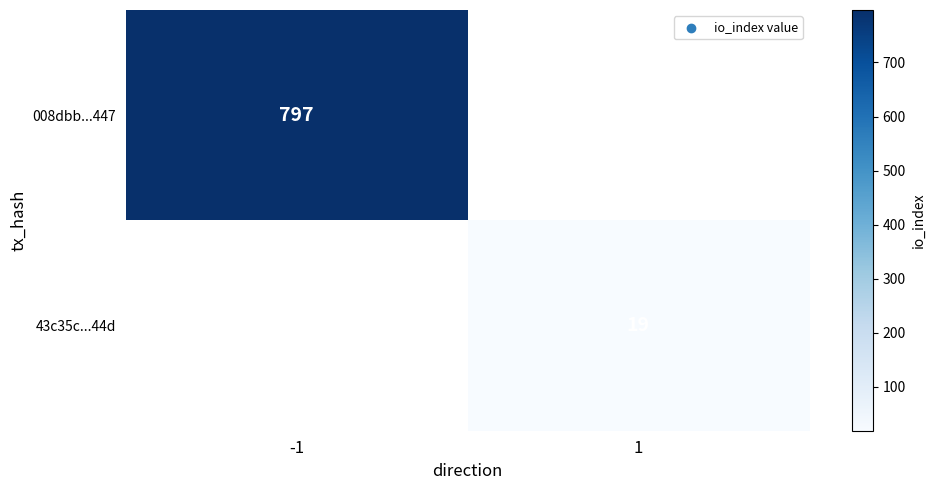

Is the value of 43c35c...44d at 1 greater than the value of 008dbb...447 at -1?

No